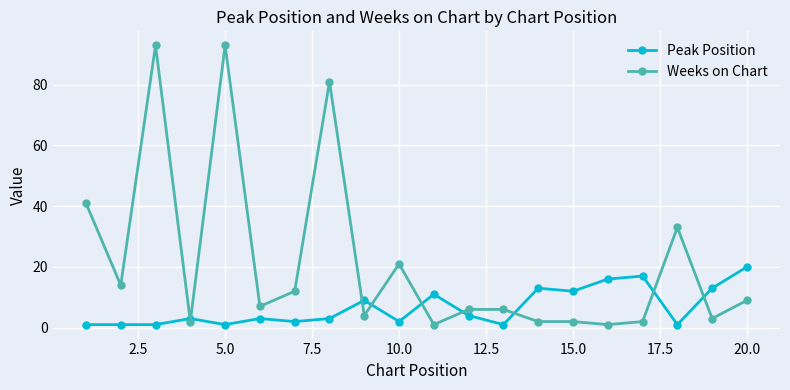

What is the minimum value shown in the chart?

1